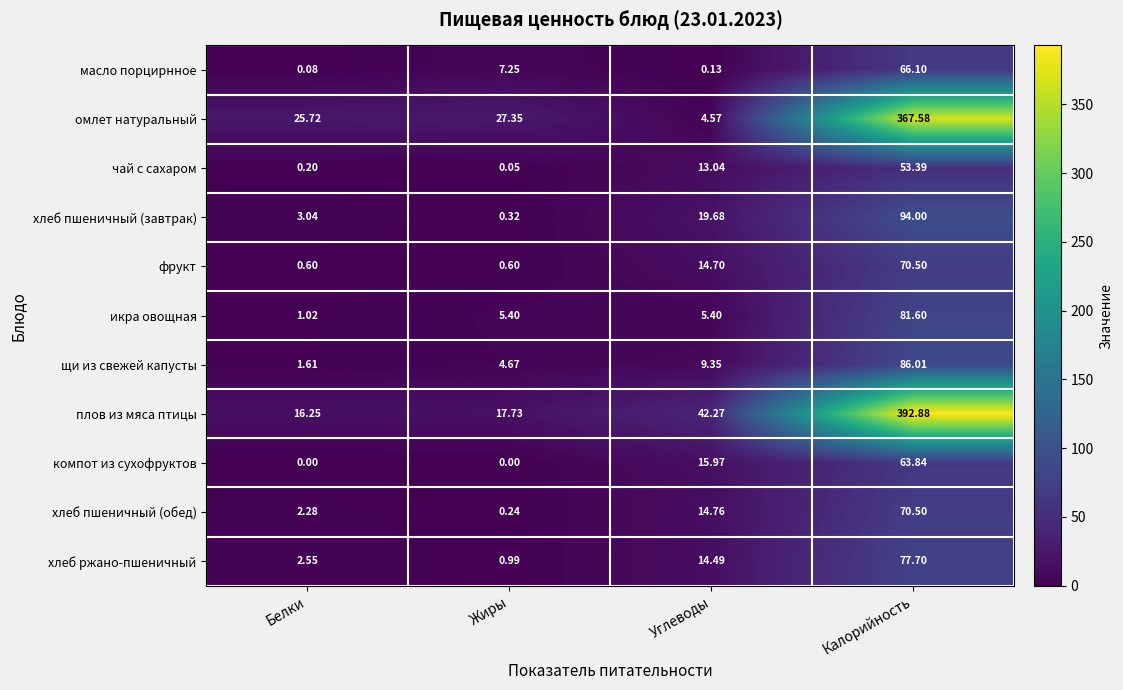

At which category is the sum across all series the highest?

Калорийность